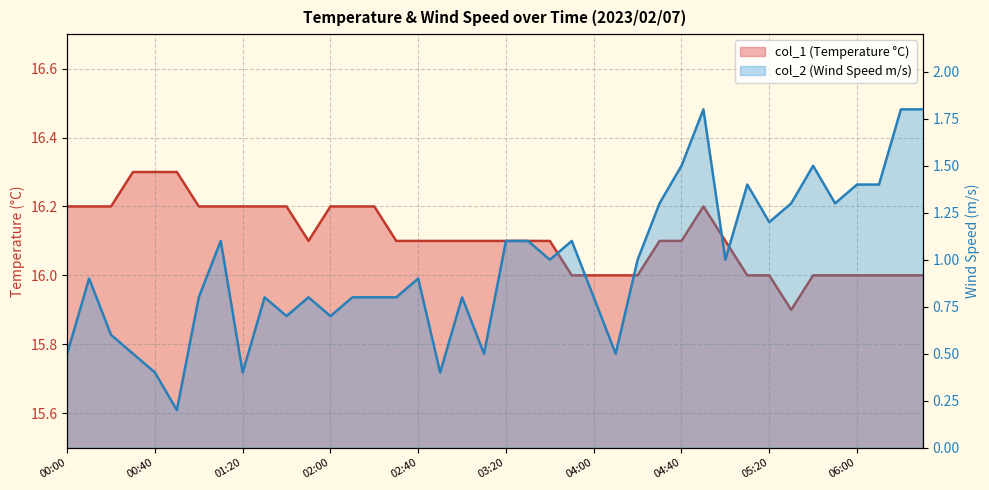

Reading left to right, list all the values displayed in this chart.

00:00=16.2	00:10=16.2	00:20=16.2	00:30=16.3	00:40=16.3	00:50=16.3	01:00=16.2	01:10=16.2	01:20=16.2	01:30=16.2	01:40=16.2	01:50=16.1	02:00=16.2	02:10=16.2	02:20=16.2	02:30=16.1	02:40=16.1	02:50=16.1	03:00=16.1	03:10=16.1	03:20=16.1	03:30=16.1	03:40=16.1	03:50=16.0	04:00=16.0	04:10=16.0	04:20=16.0	04:30=16.1	04:40=16.1	04:50=16.2	05:00=16.1	05:10=16.0	05:20=16.0	05:30=15.9	05:40=16.0	05:50=16.0	06:00=16.0	06:10=16.0	06:20=16.0	06:30=16.0